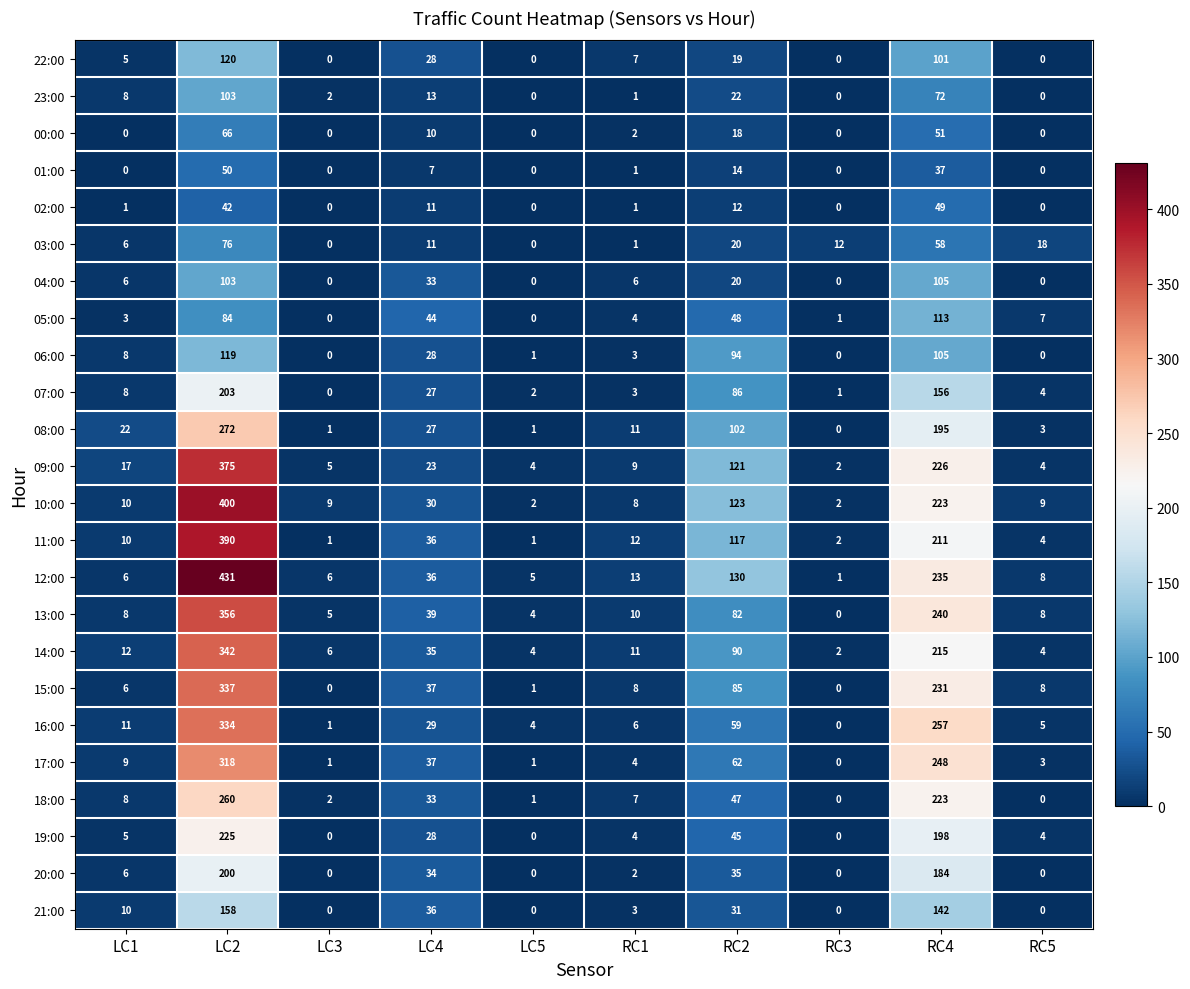

At which label does 01:00 first exceed 1?

LC2